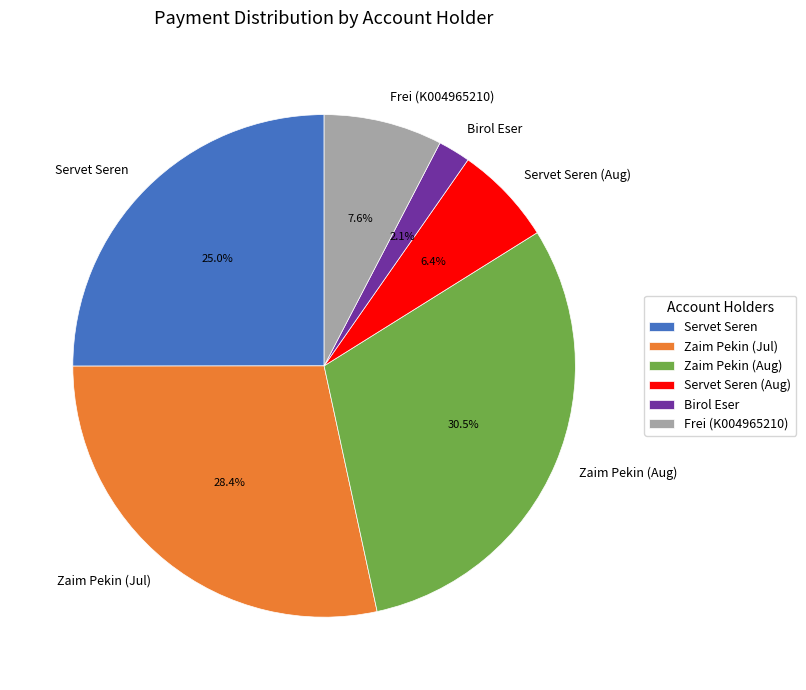

Which slice is the smallest?

Birol Eser